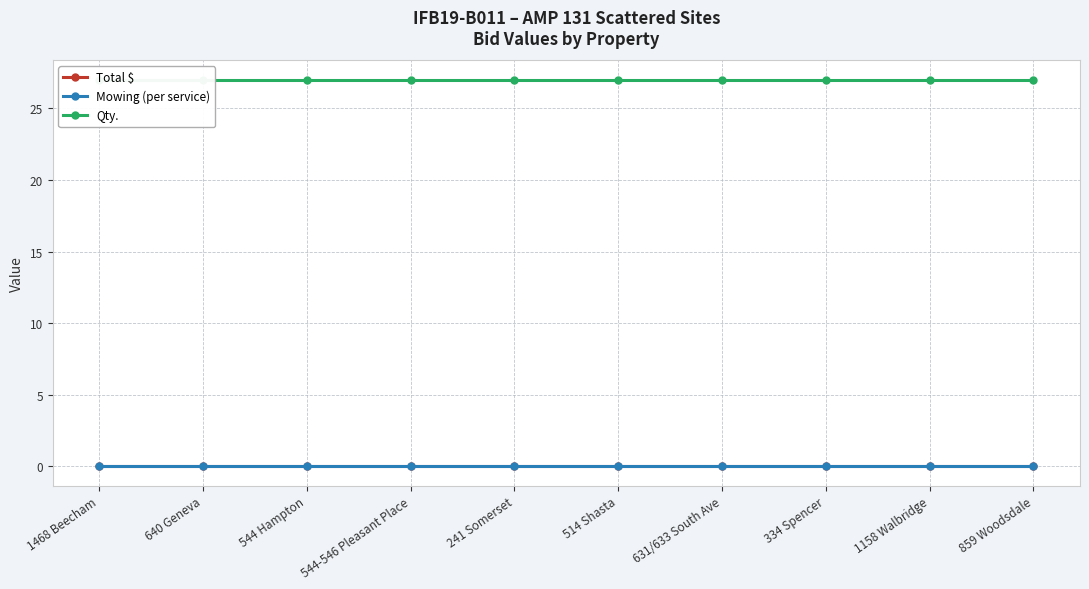

True or false: Qty. and Total $ intersect in this chart.

False